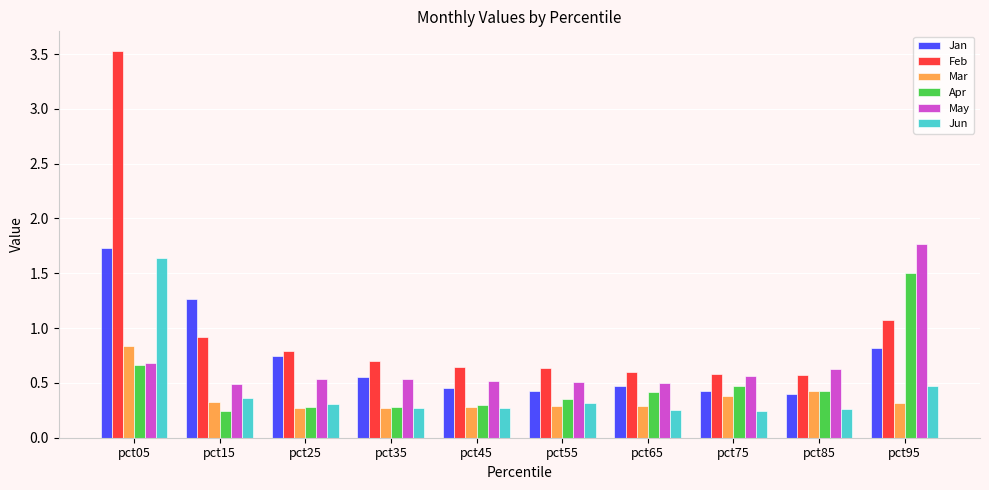

What is the average value of the Feb series?

1.0